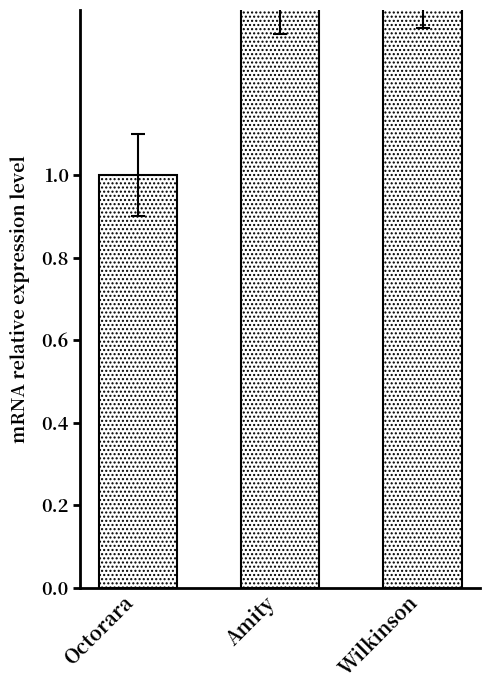

What is the sum of the values at Wilkinson and Amity?

2.9